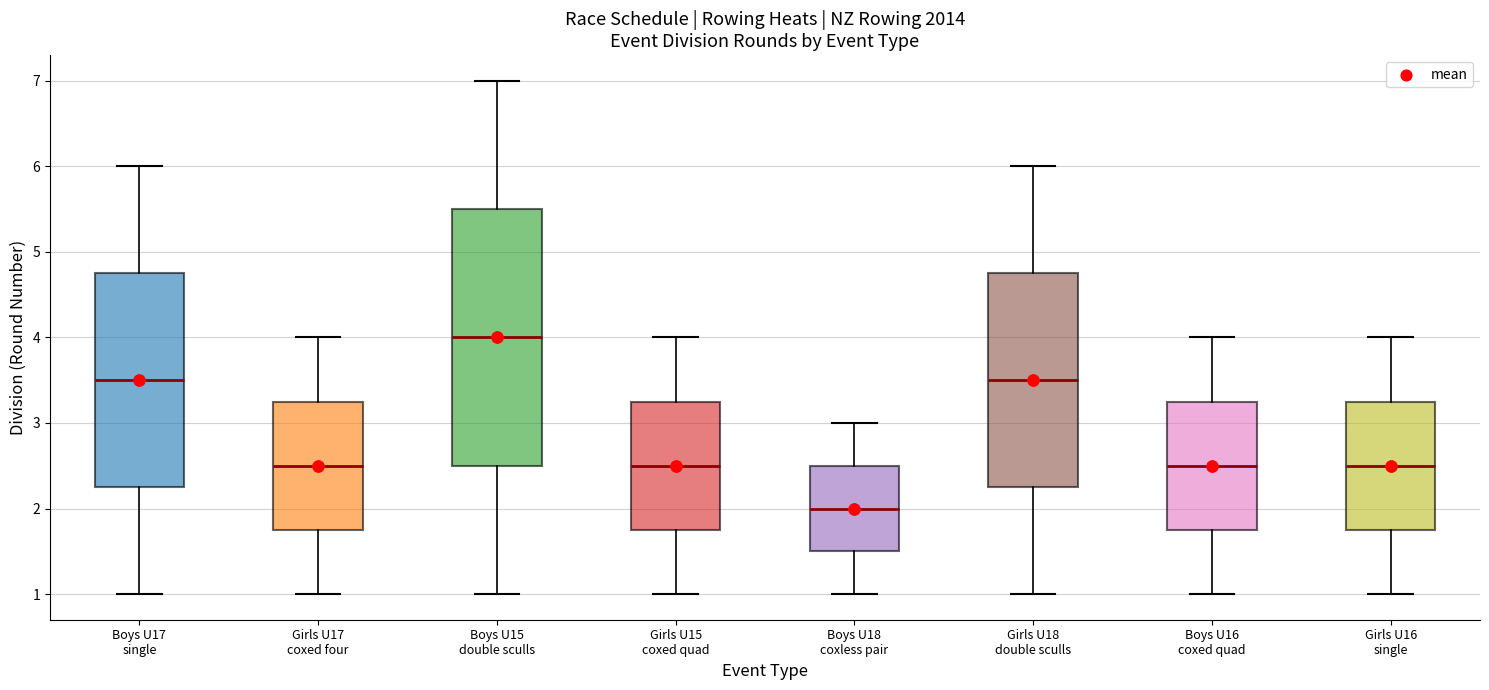

Which box has the lowest median line?

Boys U18 coxless pair